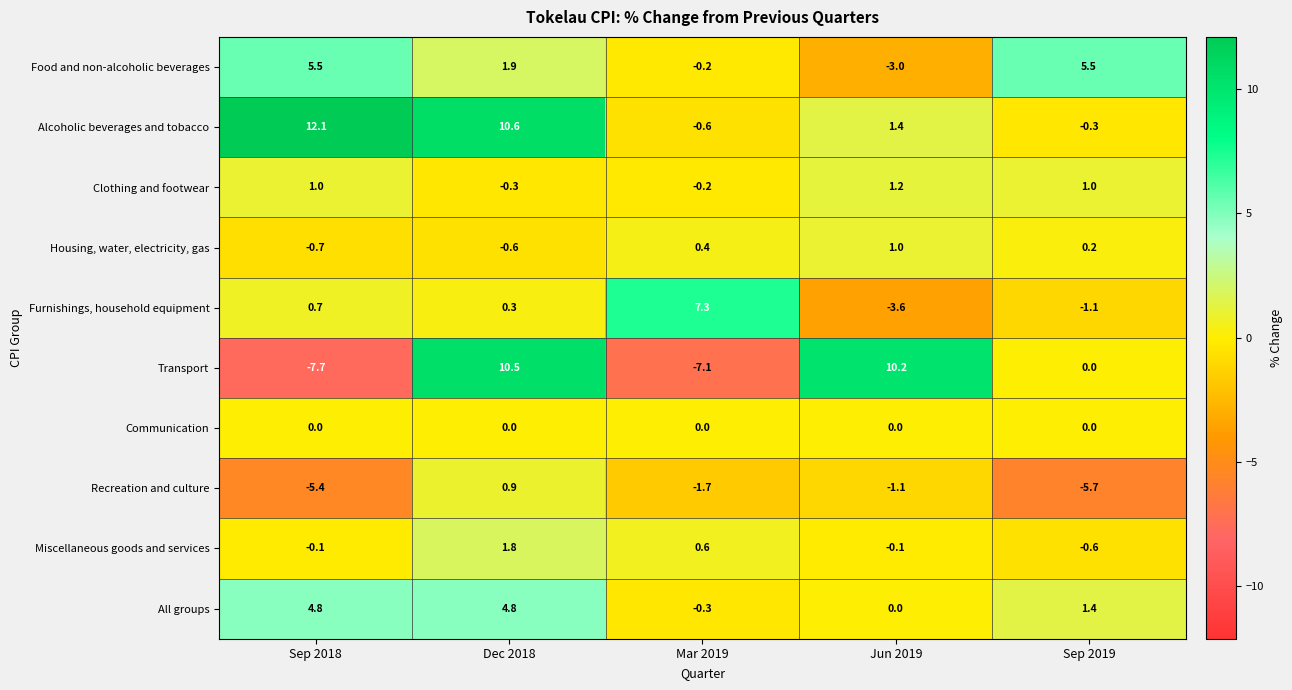

Count the number of data series in this chart.

10